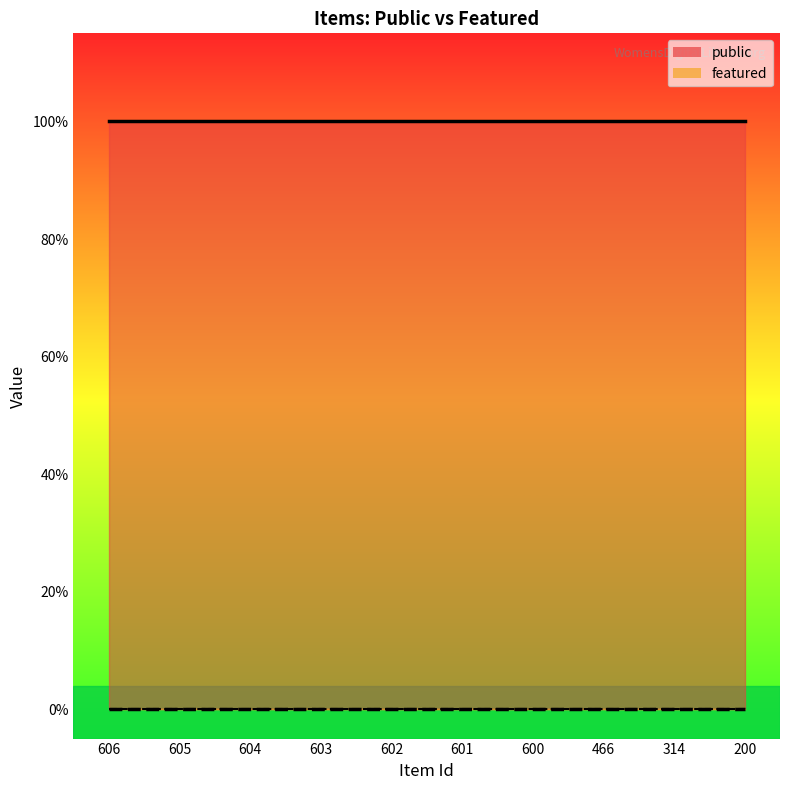

Reading left to right, what are all the values shown in this chart?

public: 1	1	1	1	1	1	1	1	1	1
featured: 0	0	0	0	0	0	0	0	0	0